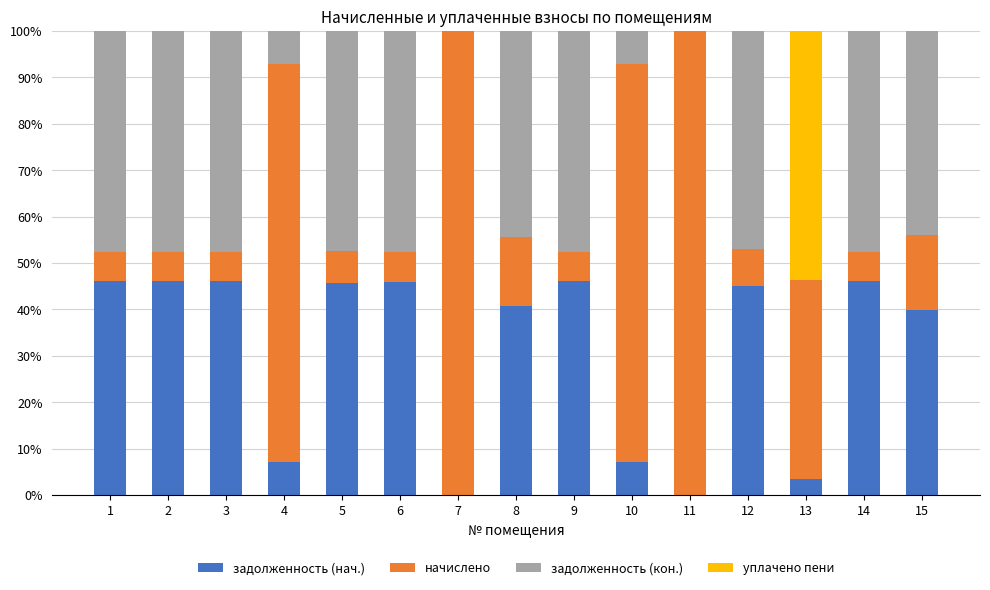

Are the bars horizontal?

No